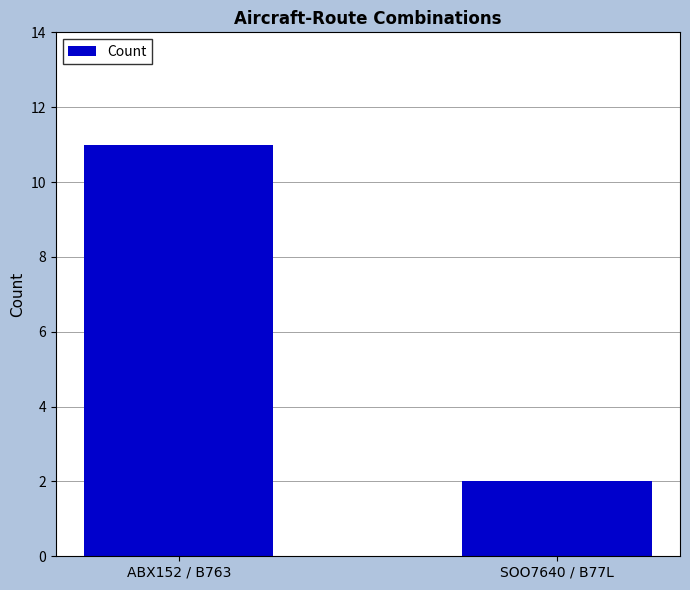

What is the label of the 1st bar from the left?

ABX152 / B763